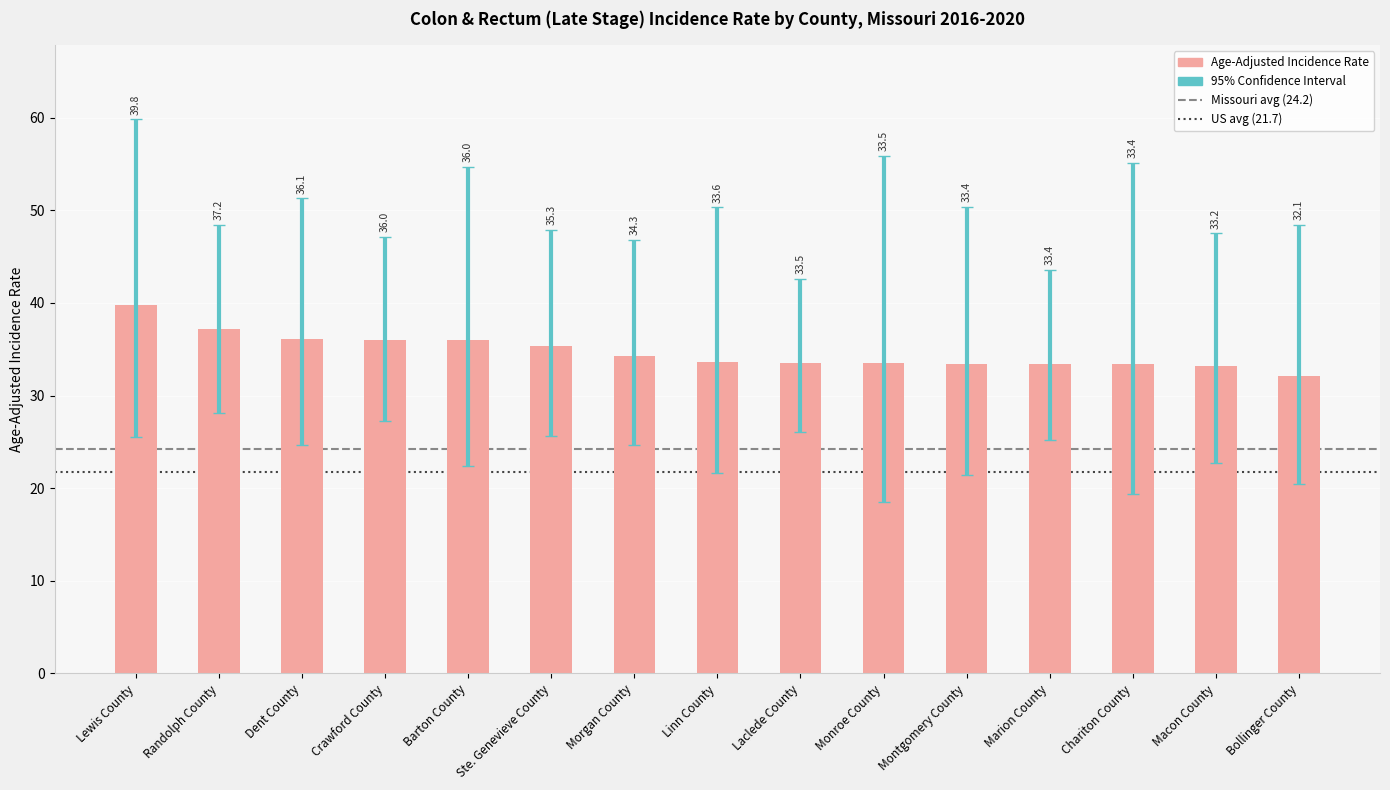

The value at Laclede County is 33.5. True or false?

True